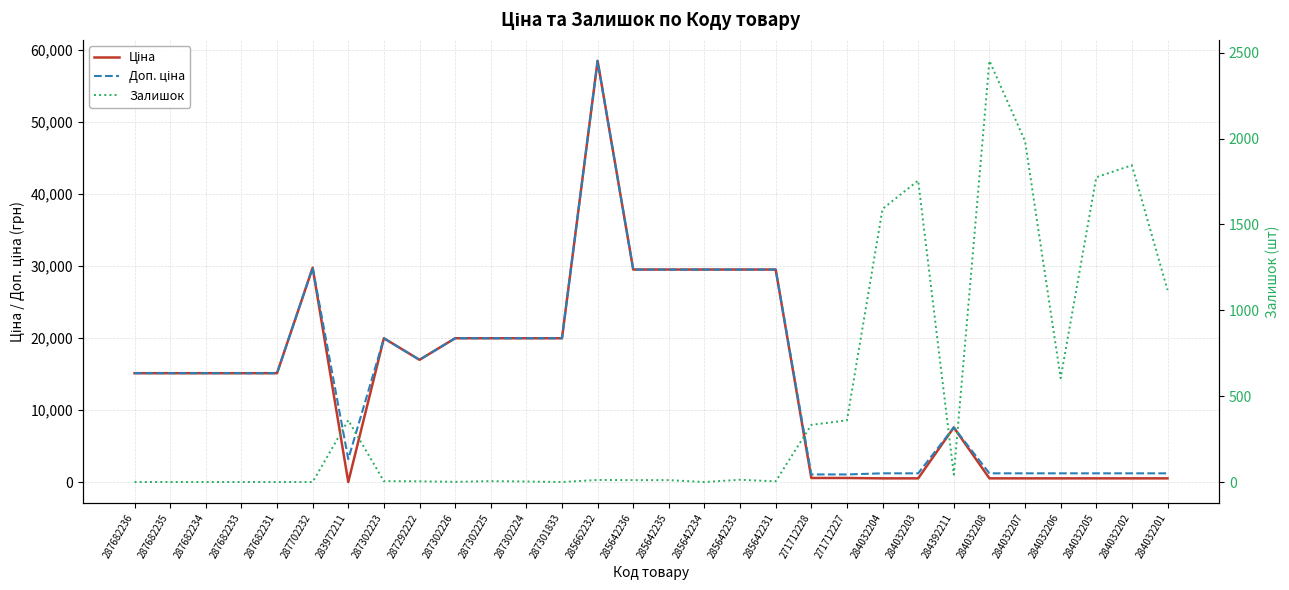

Where is Ціна nearest to the value 29229?

285642236